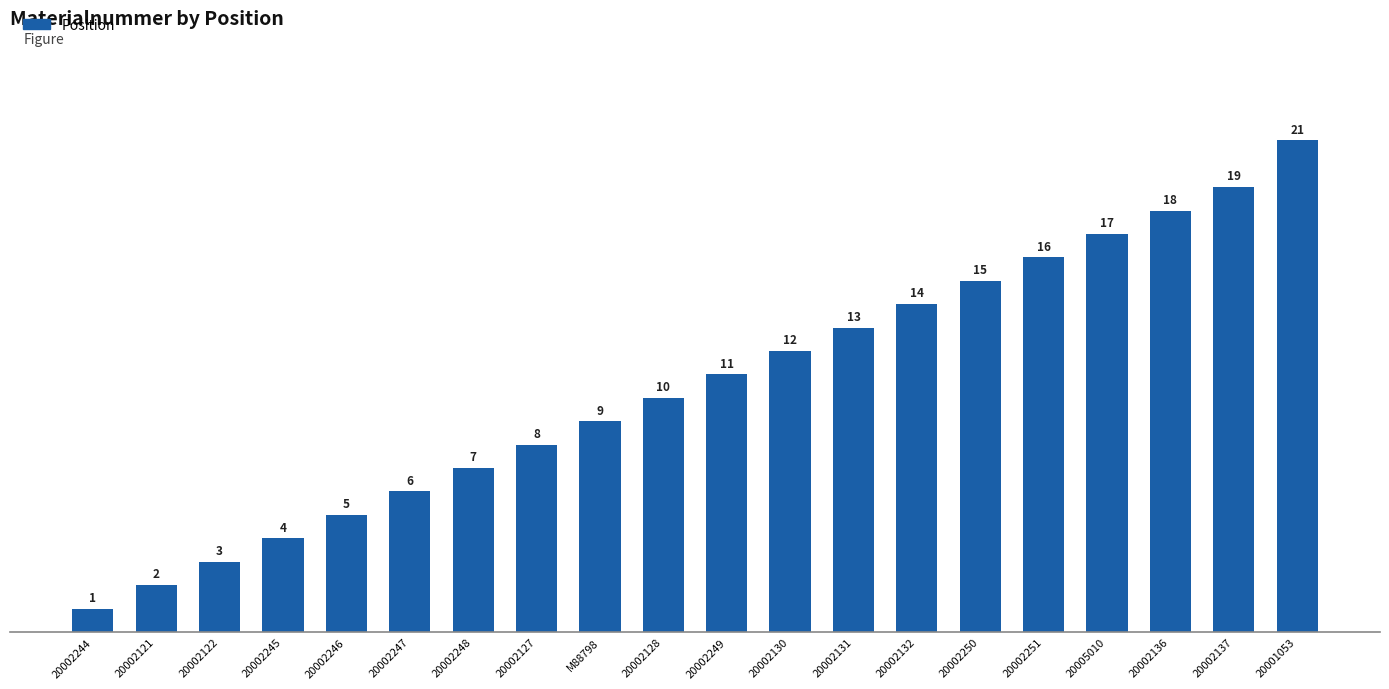

Count the number of categories in the chart.

20